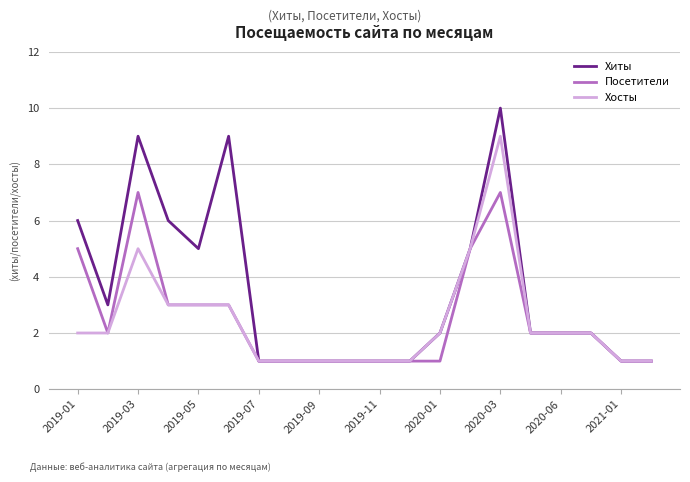

Which series has the largest range (max minus min)?

Хиты